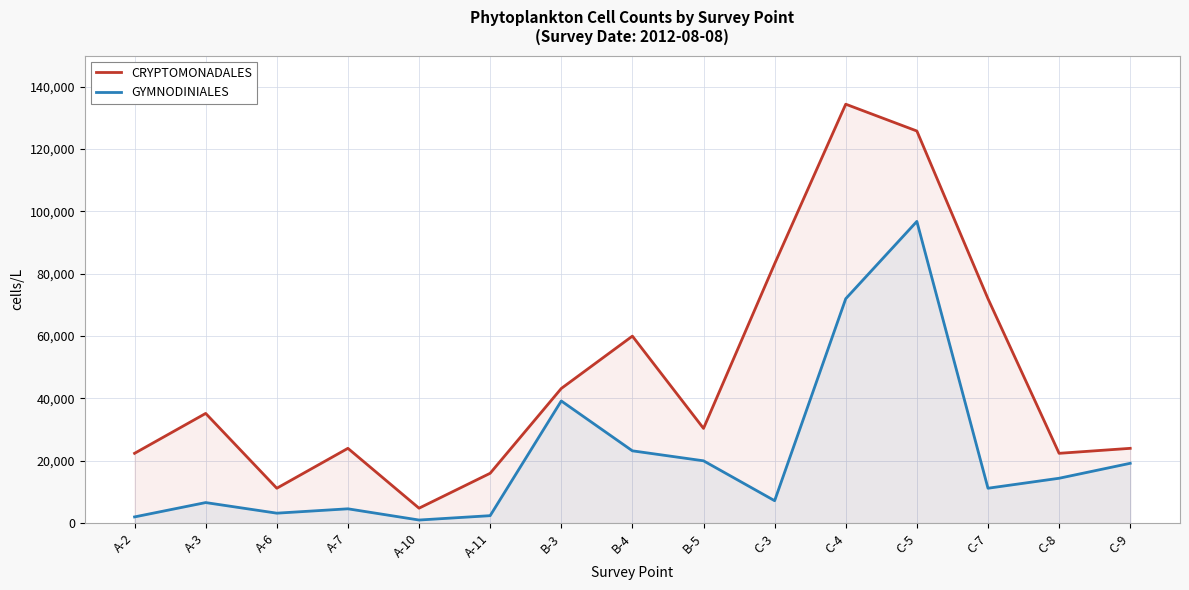

Between A-3 and C-5, which is larger?

C-5